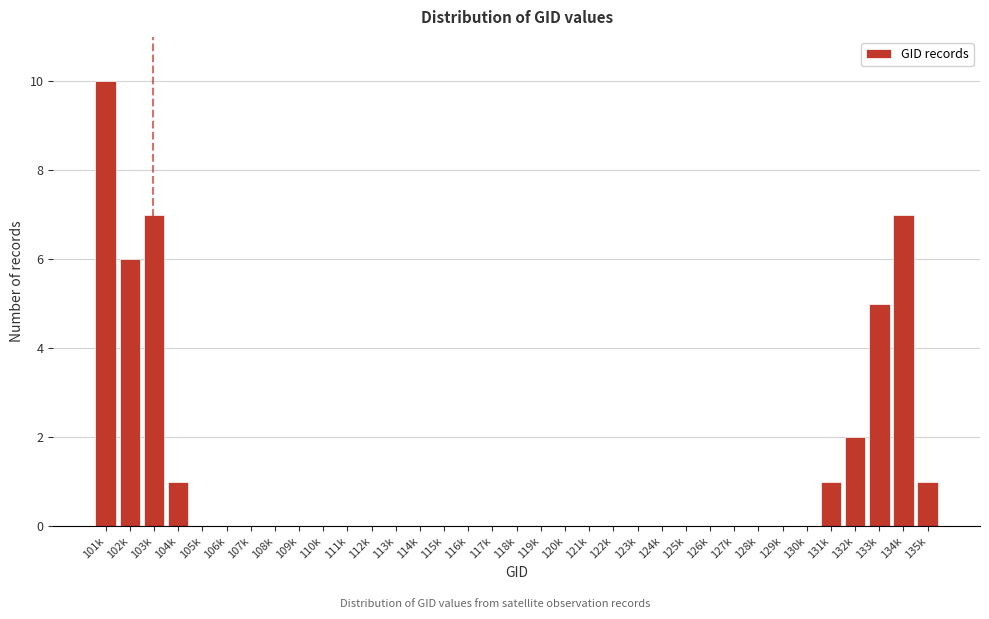

What is the ratio of the value at 101k to the value at 135k?

10.0